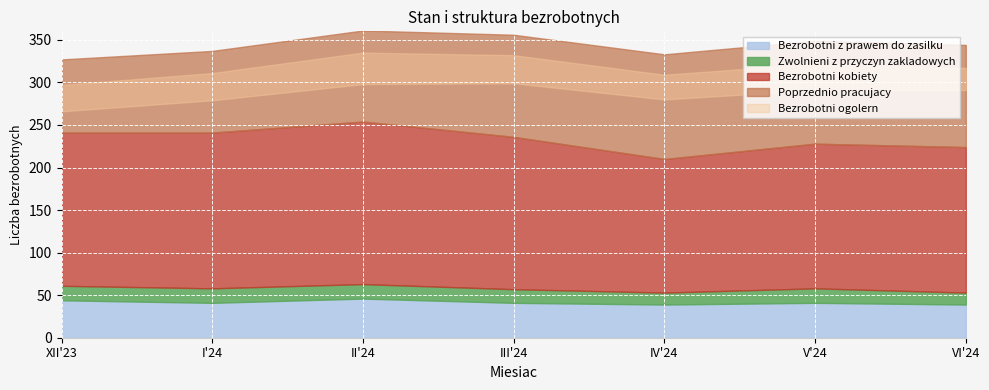

How many values in the Bezrobotni z prawem do zasilku series exceed 41?

2